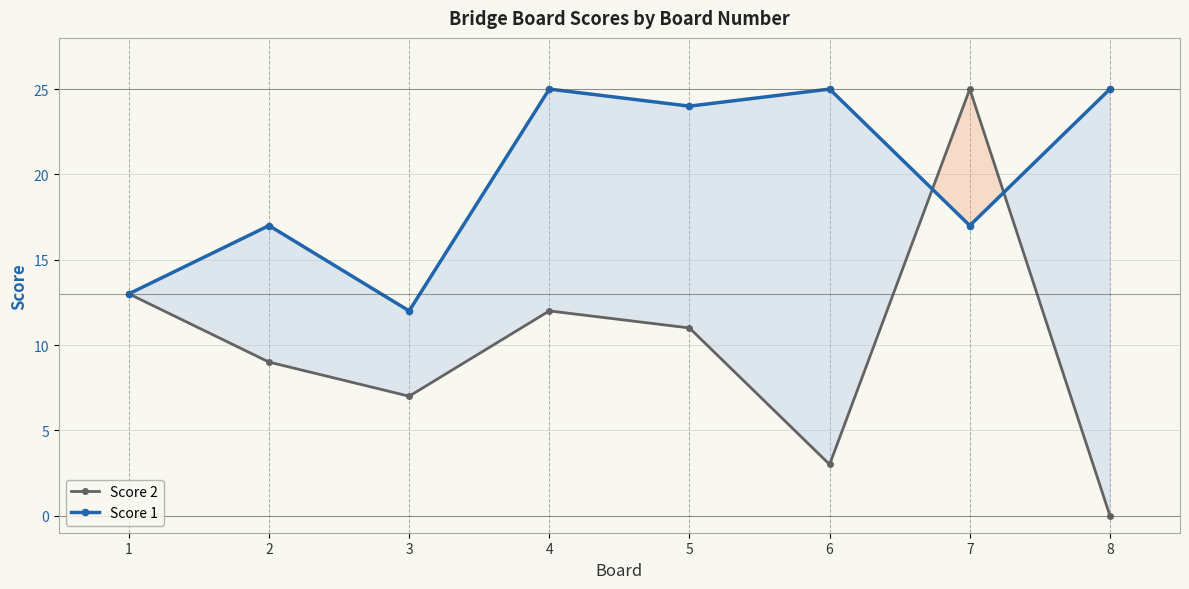

Reading left to right, list all the values displayed in this chart.

Score 2: 1=13	2=9	3=7	4=12	5=11	6=3	7=25	8=0
Score 1: 1=13	2=17	3=12	4=25	5=24	6=25	7=17	8=25